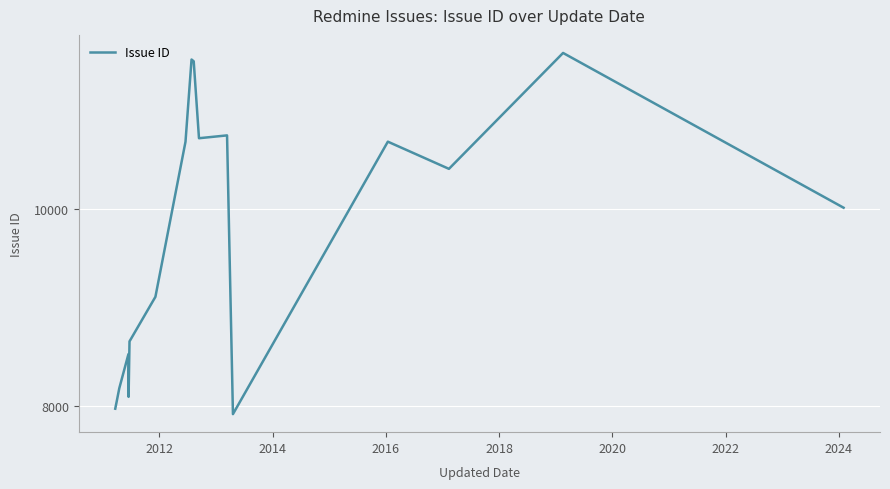

What is the maximum value shown in the chart?

11593